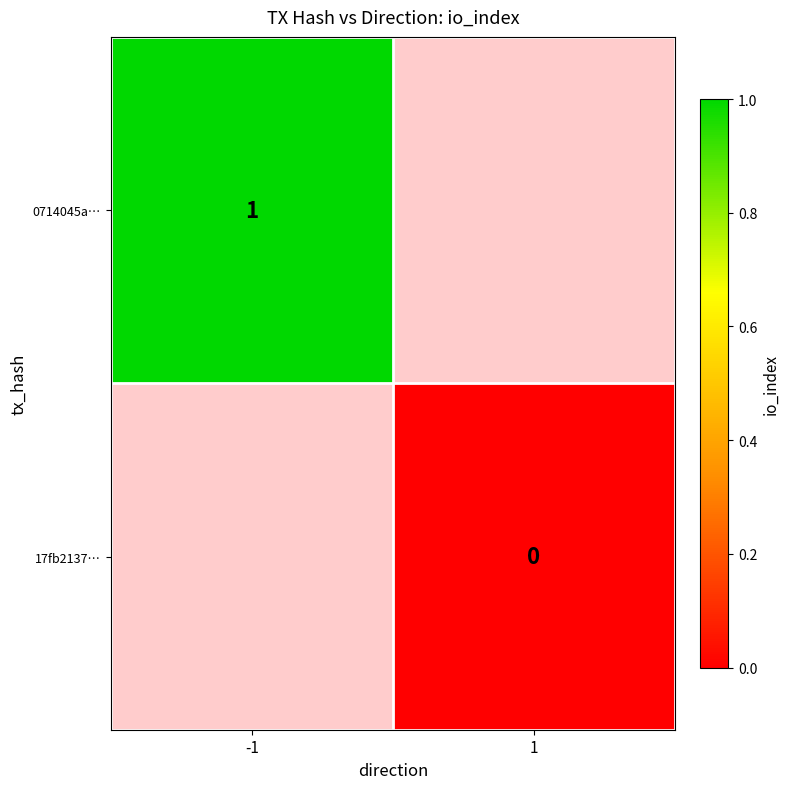

How many series are shown in this chart?

2